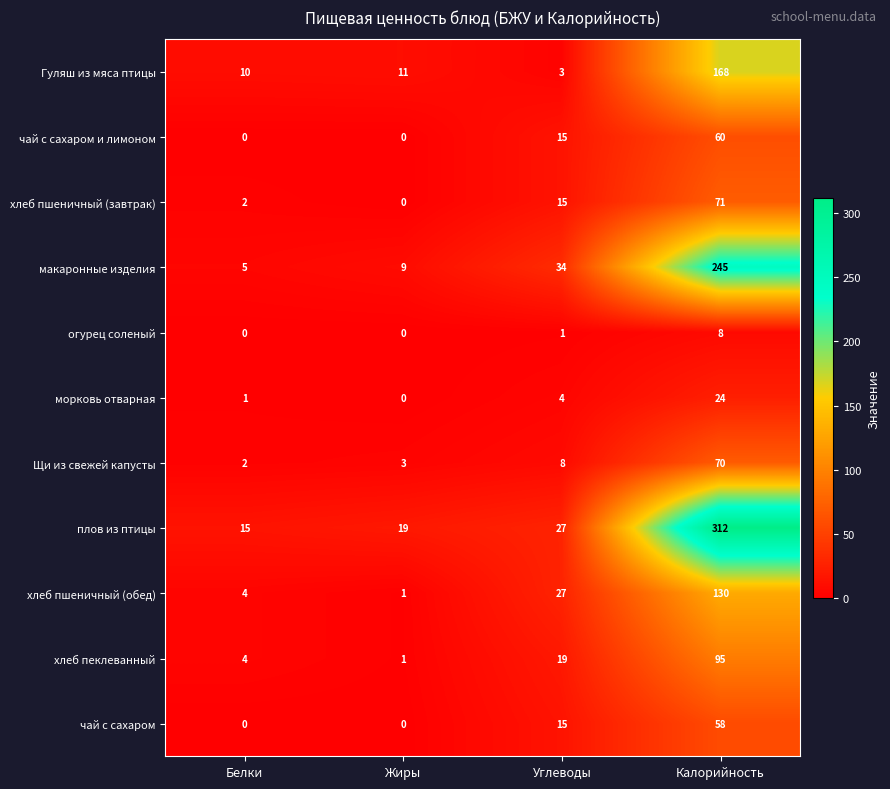

Which series has the largest range (max minus min)?

плов из птицы